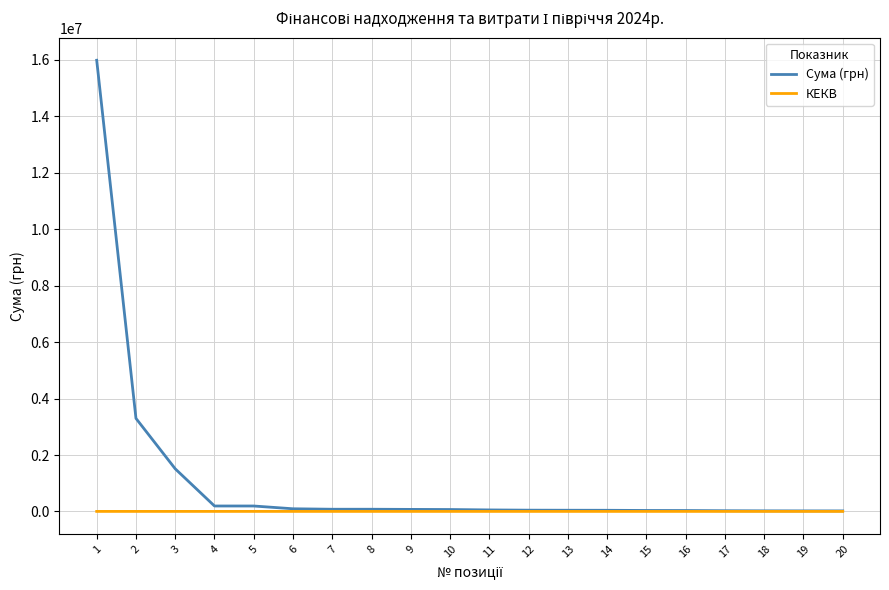

List the series in order of their overall mean, highest first.

Сума (грн), КЕКВ